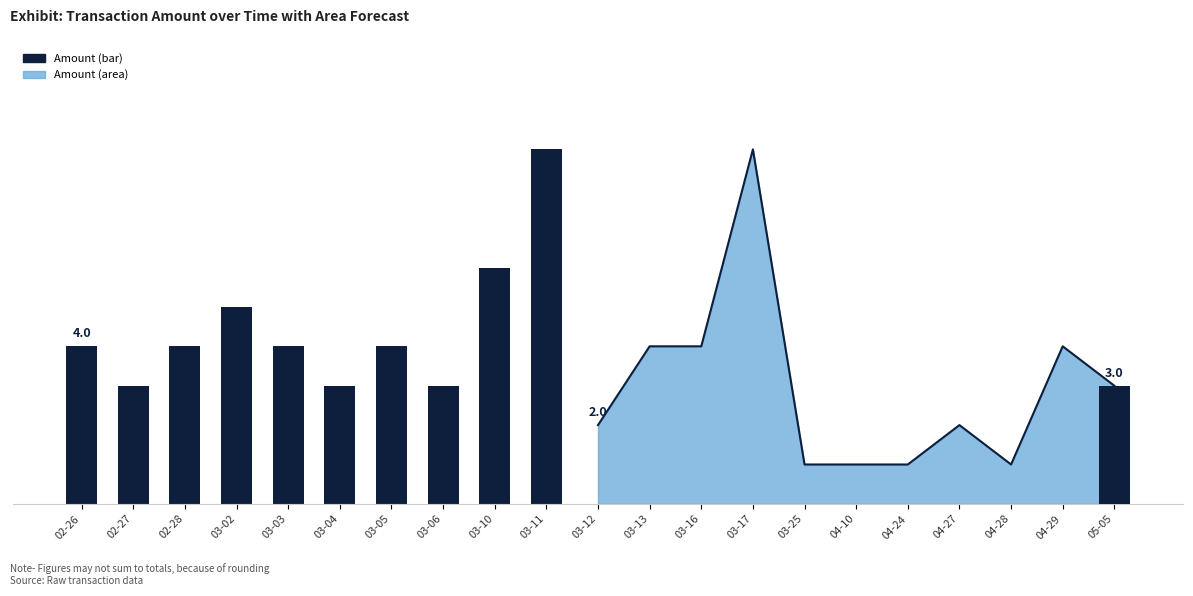

What is the sum of the values at 03-11 and 02-28?

13